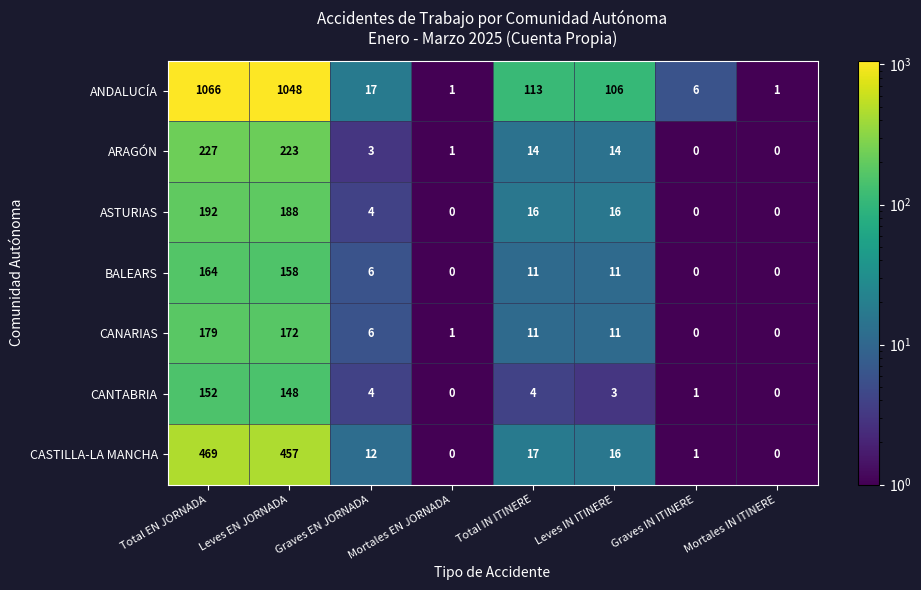

True or false: ANDALUCÍA has a value of 17 at Graves EN JORNADA.

True